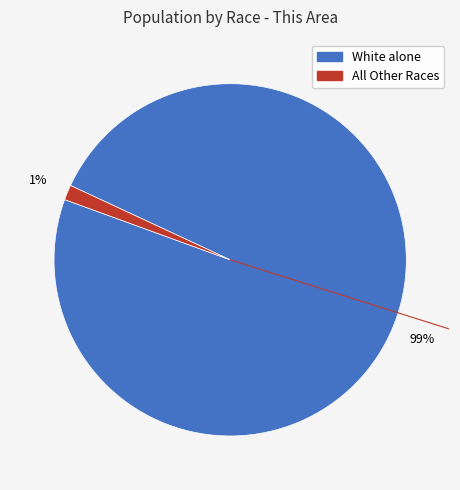

How many slices are in this pie chart?

2